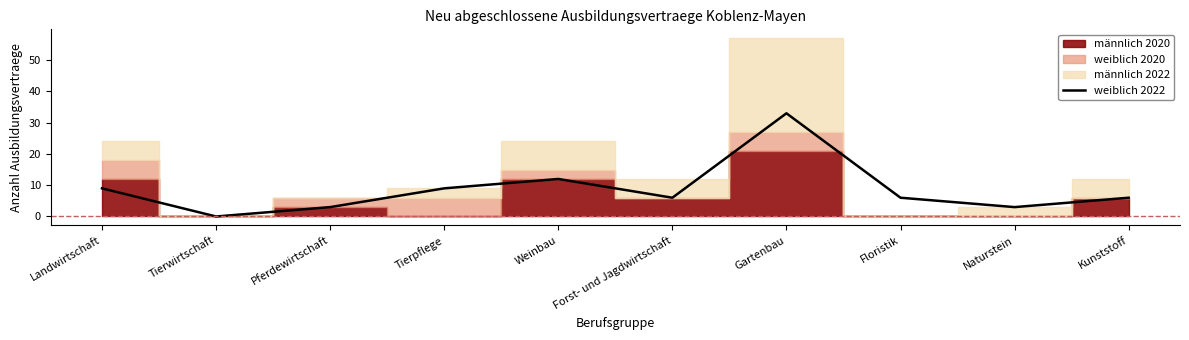

What is the sum of all values?

87